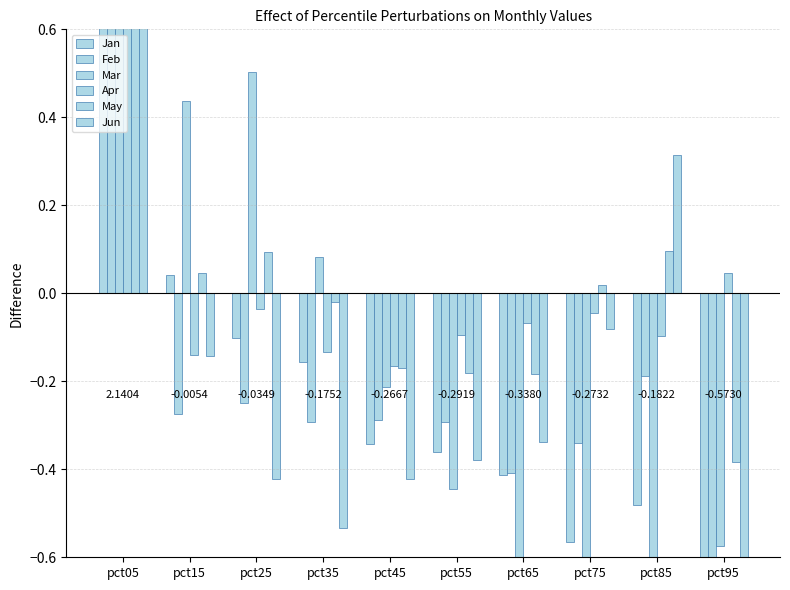

At which label does May reach its minimum?

pct95